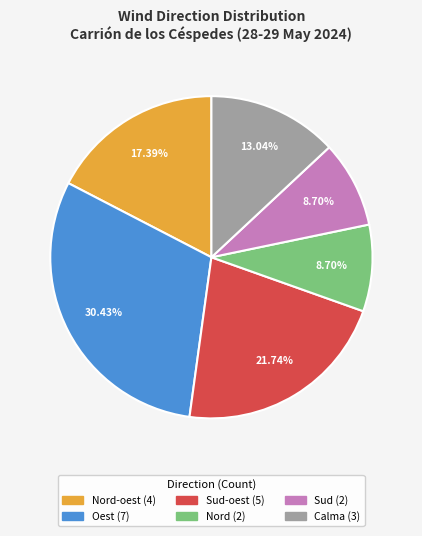

Is there any slice that represents more than half of the pie?

No